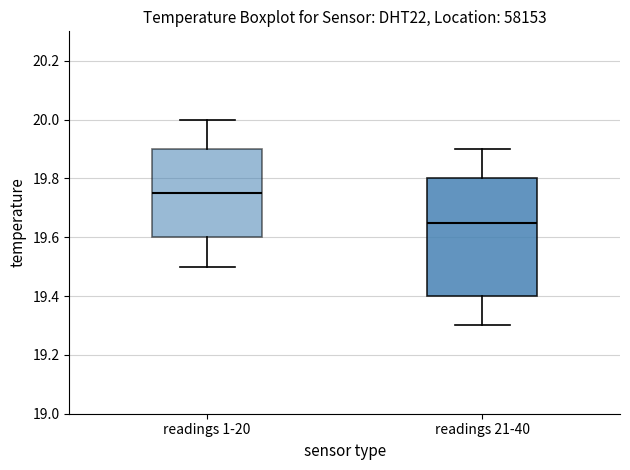

Comparing the boxes themselves (not the whiskers), which one is the tallest?

readings 21-40